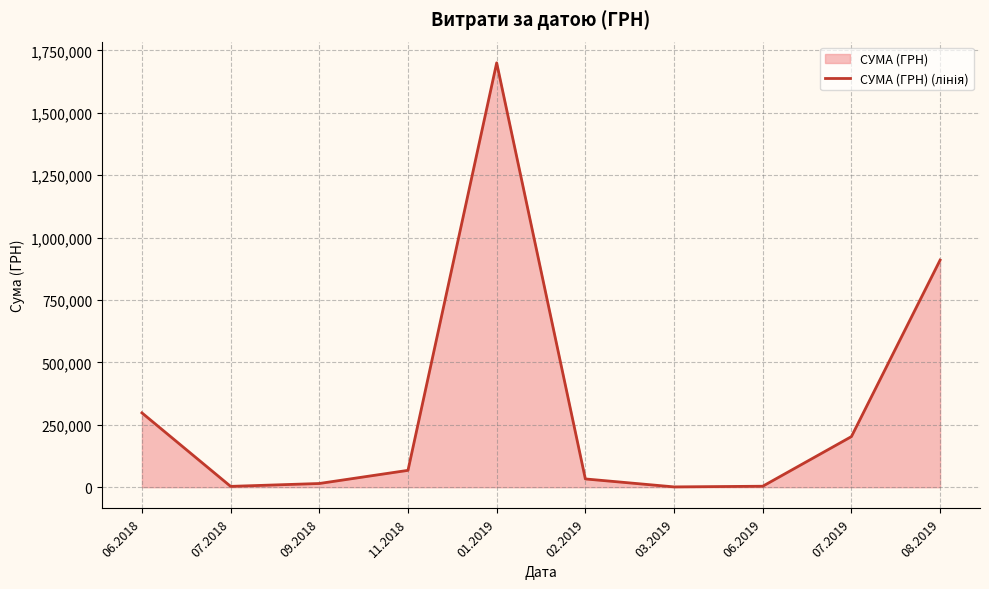

Does the chart display data point markers on the line(s)?

No